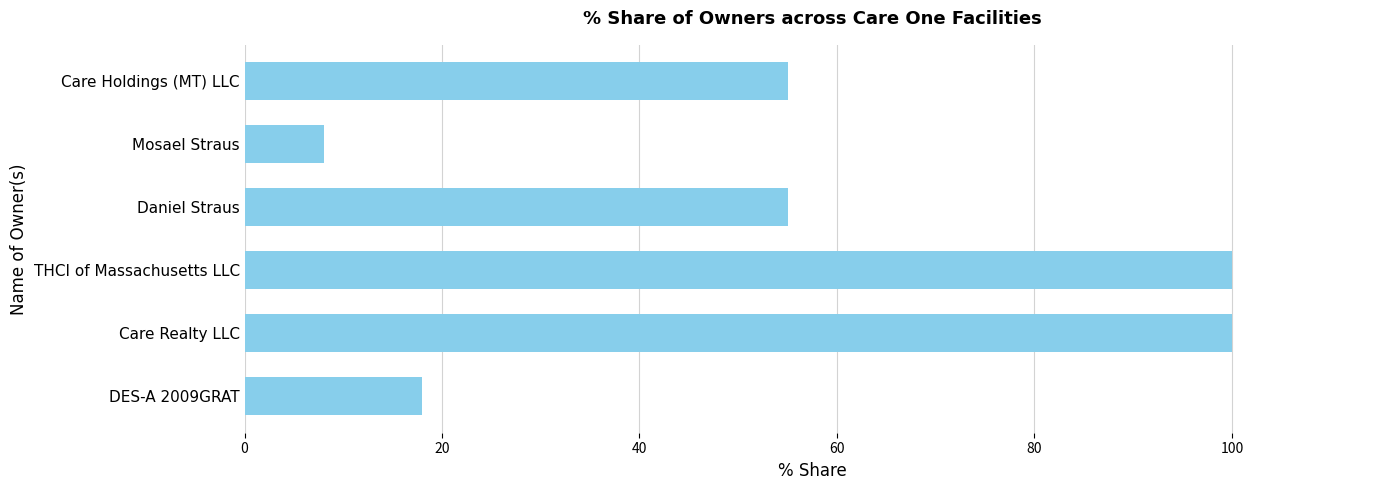

Does the chart contain any negative values?

No